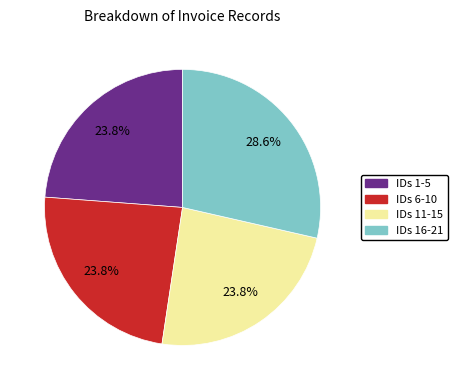

Does any single category account for the majority?

No